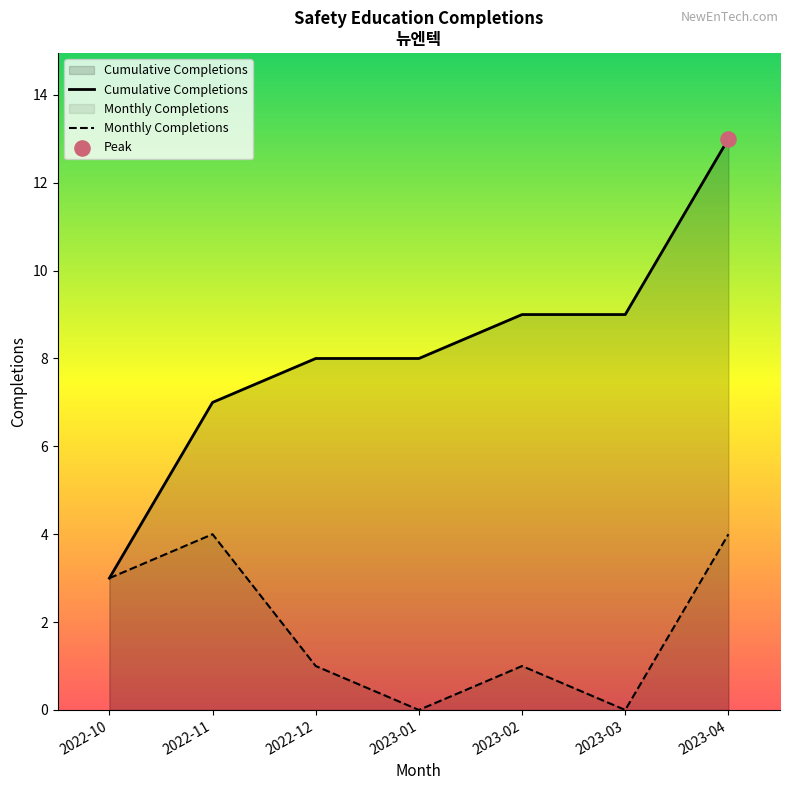

Between 2023-02-28 and 2023-04-10, which is larger?

2023-04-10